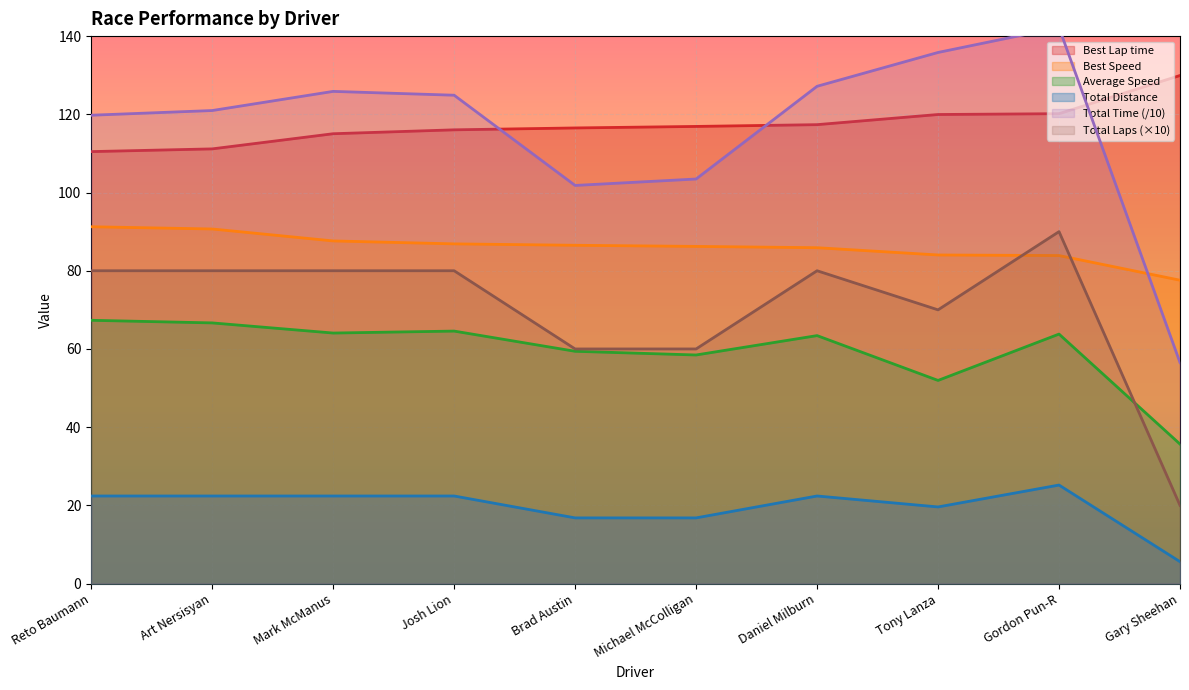

What are all the series names shown in the legend?

Total Laps, Total Time, Best Lap time, Best Speed, Average Speed, Total Distance